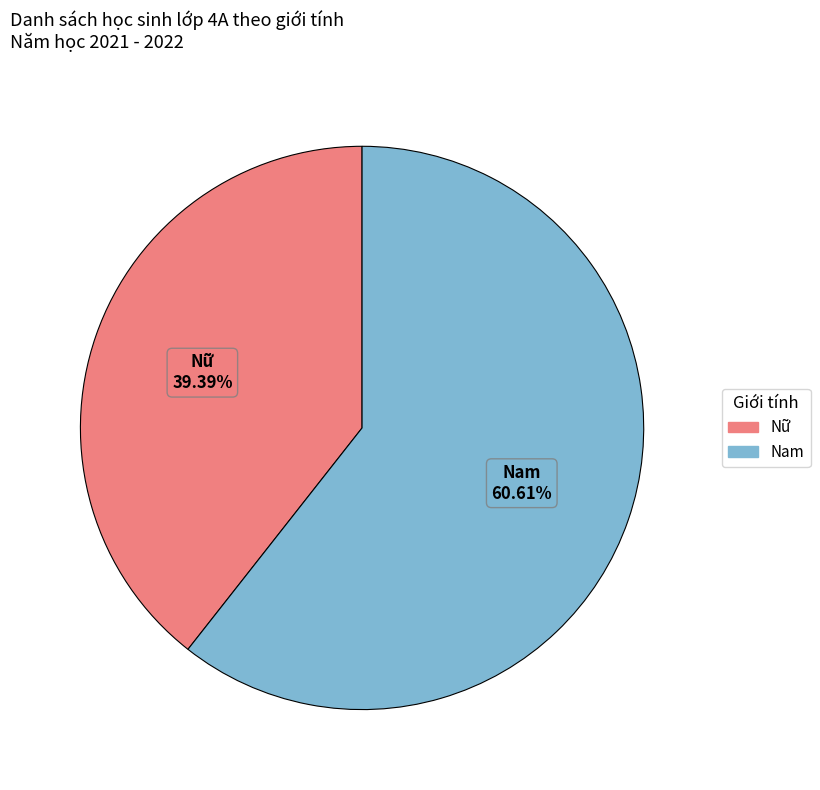

Is the sum of Nam and Nữ greater than half?

Yes